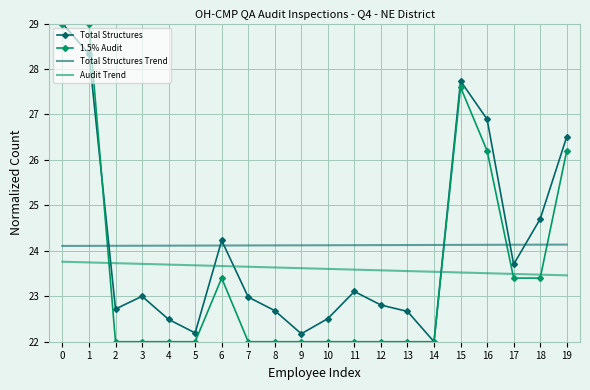

At 1, list the series in order from largest to smallest.

1.5% Audit, Total Structures, Total Structures Trend, Audit Trend